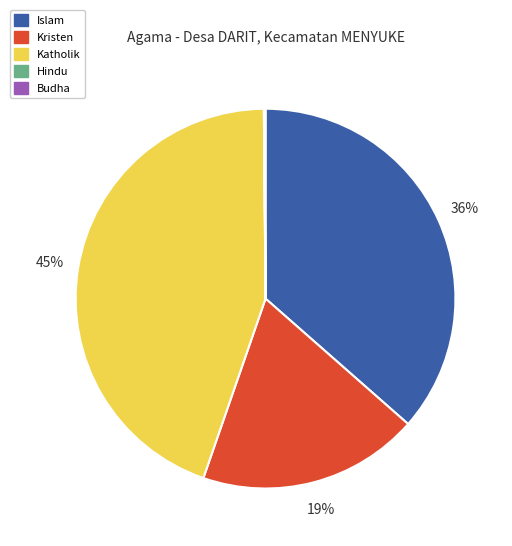

What is the largest slice in the pie chart?

Katholik